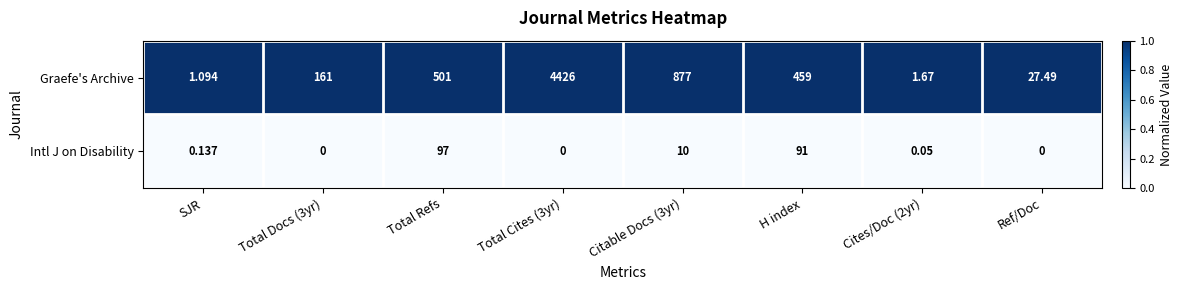

Rank the series by their maximum value, from lowest to highest.

Intl J on Disability, Graefe's Archive